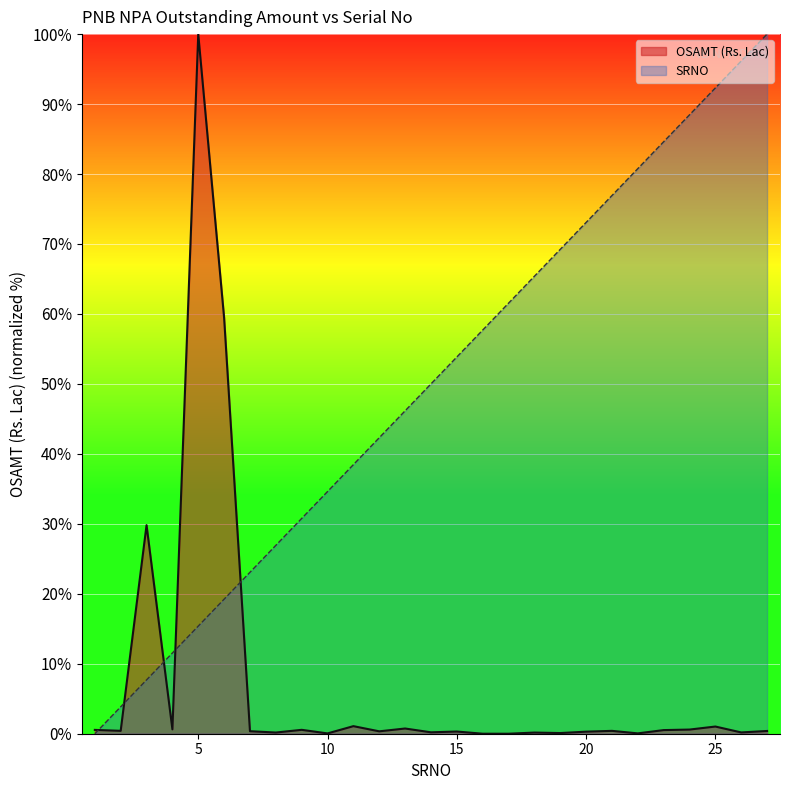

Rank the series by their maximum value, from highest to lowest.

OSAMT (Rs. Lac), SRNO